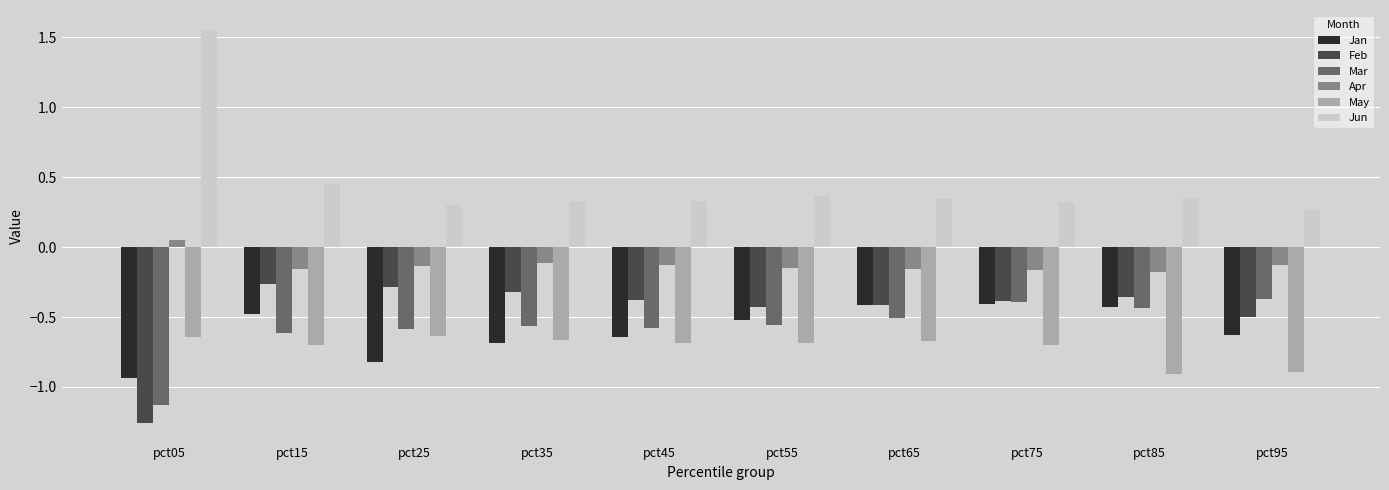

What is the total value across all series at pct15?

-1.8